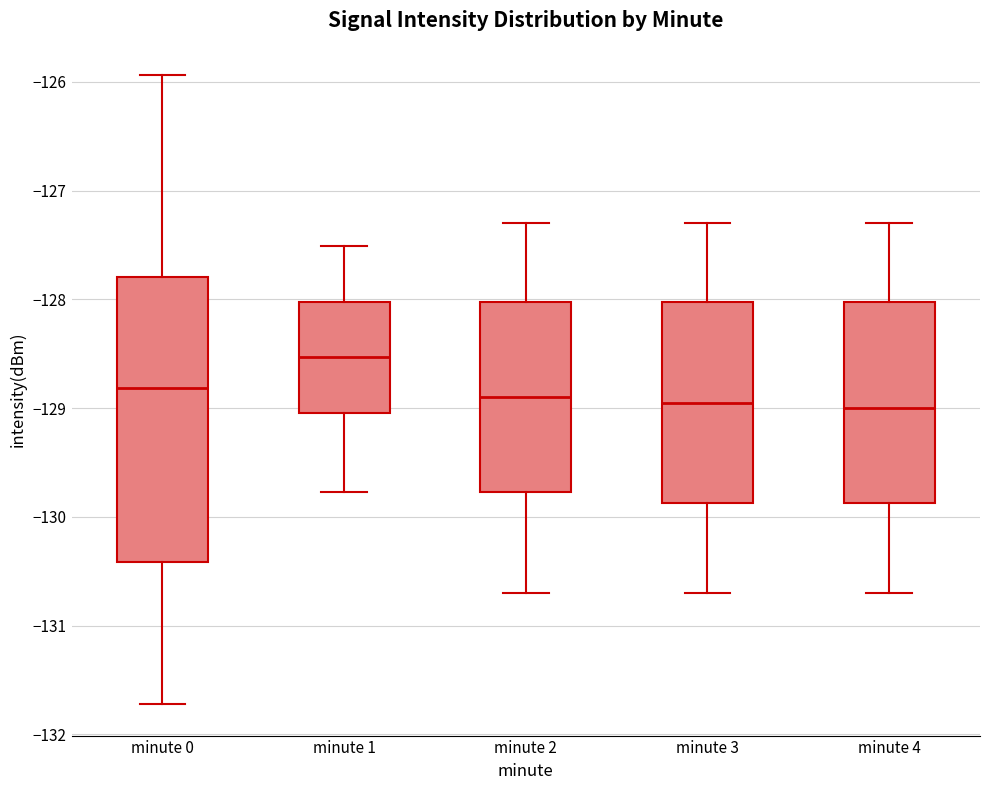

Reading left to right, read every box against the y-axis: the position of its median line, the range the box covers, and the ends of its whiskers. The values are not printed on the chart, so give them approximately, as read against the axis.

minute 0: median -128.8, box -130.4 to -127.8, whiskers -131.7 to -125.9
minute 1: median -128.5, box -129.0 to -128.0, whiskers -129.8 to -127.5
minute 2: median -128.9, box -129.8 to -128.0, whiskers -130.7 to -127.3
minute 3: median -128.9, box -129.9 to -128.0, whiskers -130.7 to -127.3
minute 4: median -129.0, box -129.9 to -128.0, whiskers -130.7 to -127.3